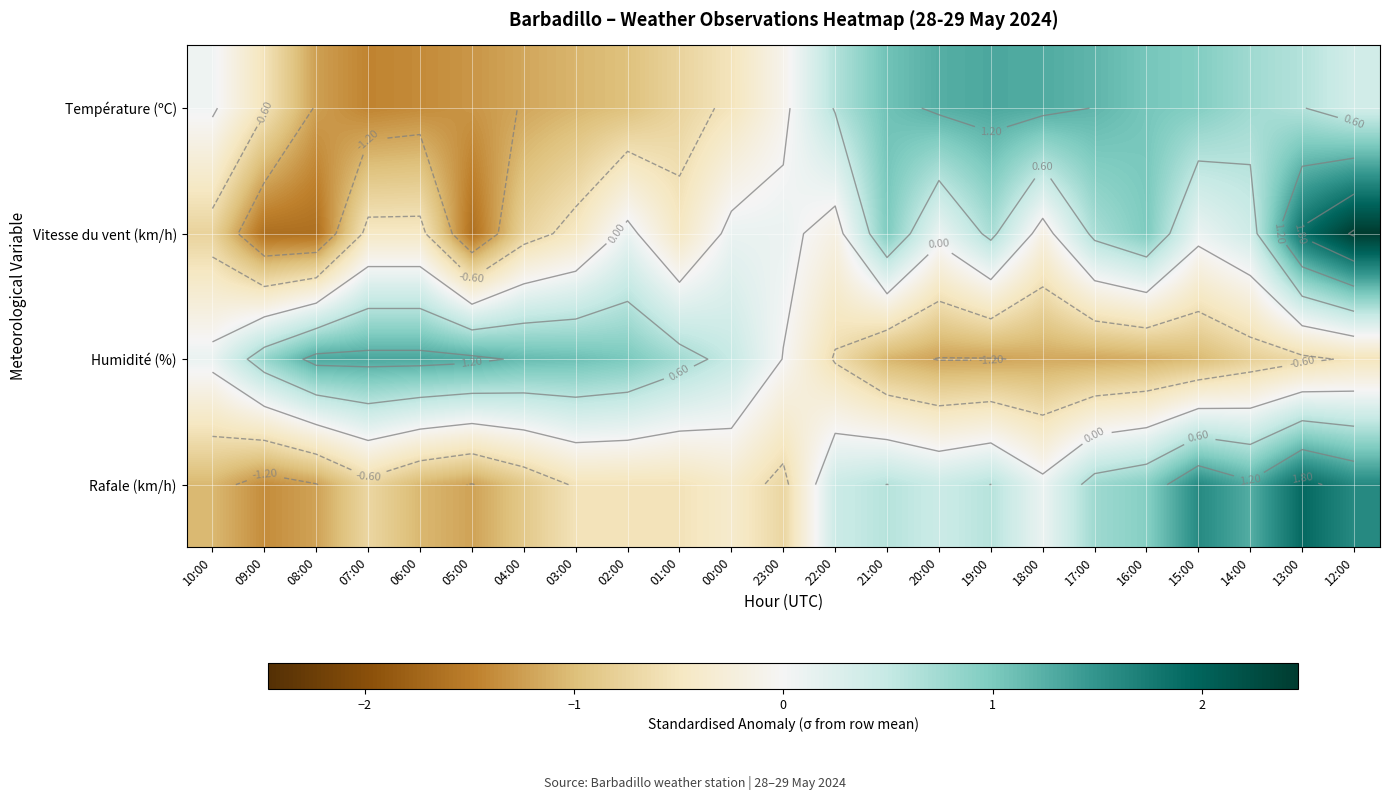

Between 05:00 and 03:00, which series saw the biggest shift?

Vitesse du vent (km/h)